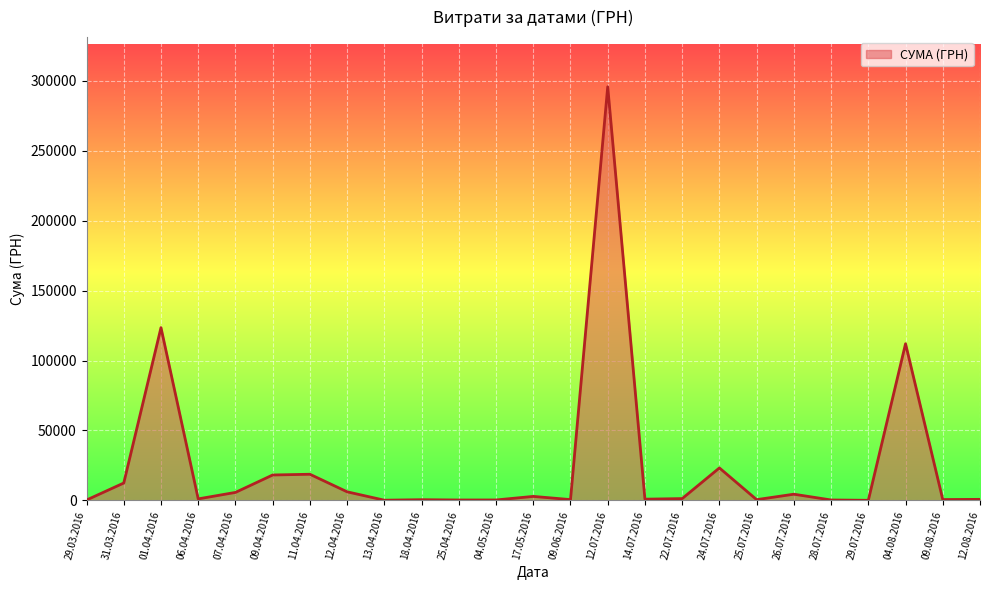

Count the number of values greater than 1111.

13